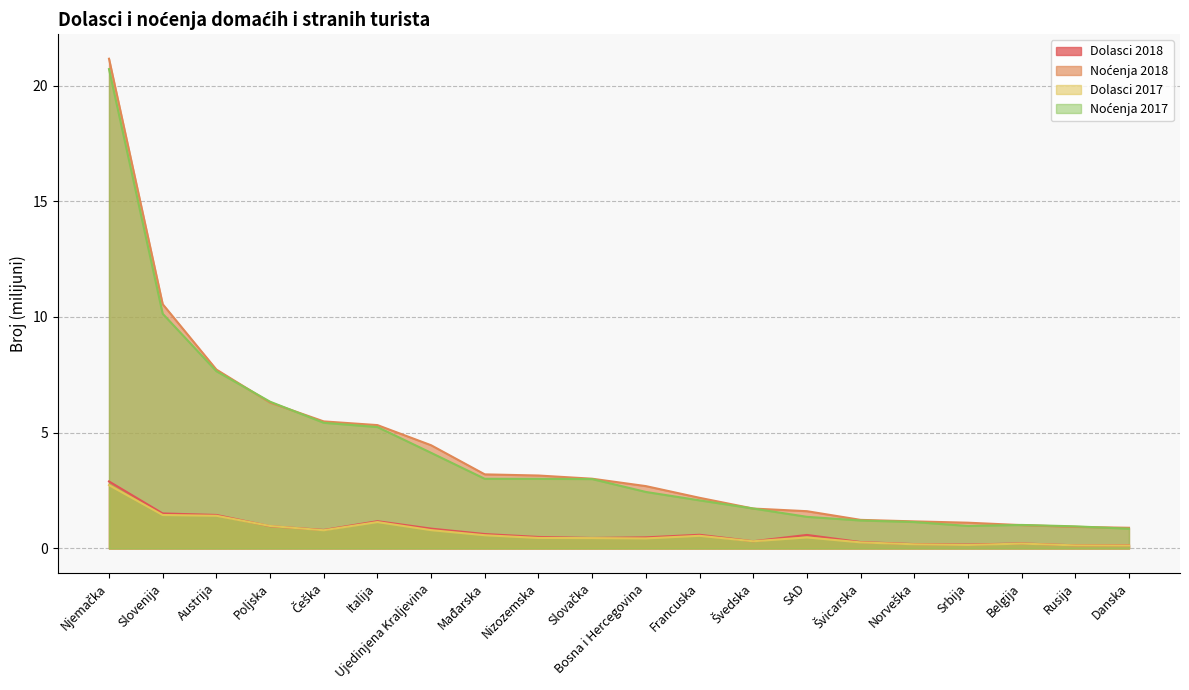

Which series has the largest total across all categories?

Noćenja 2018